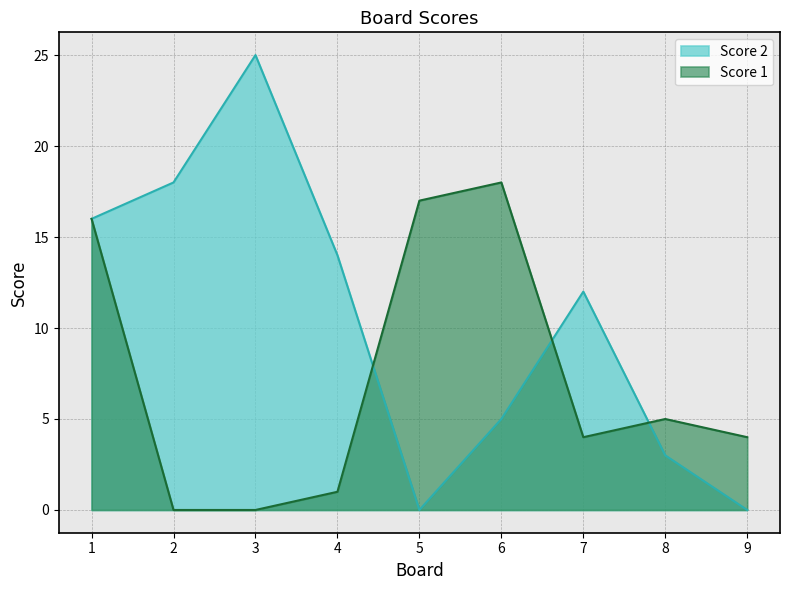

At which category does Score 1 reach its first local valley?

7